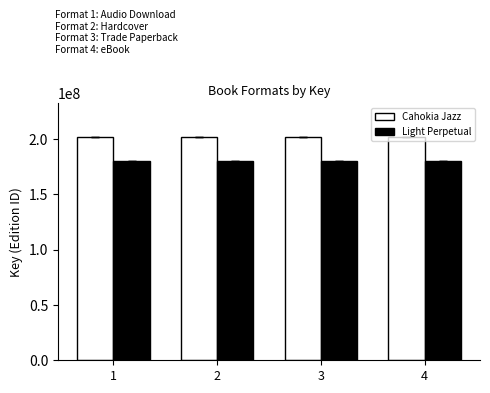

What is the greatest value displayed?

202147039